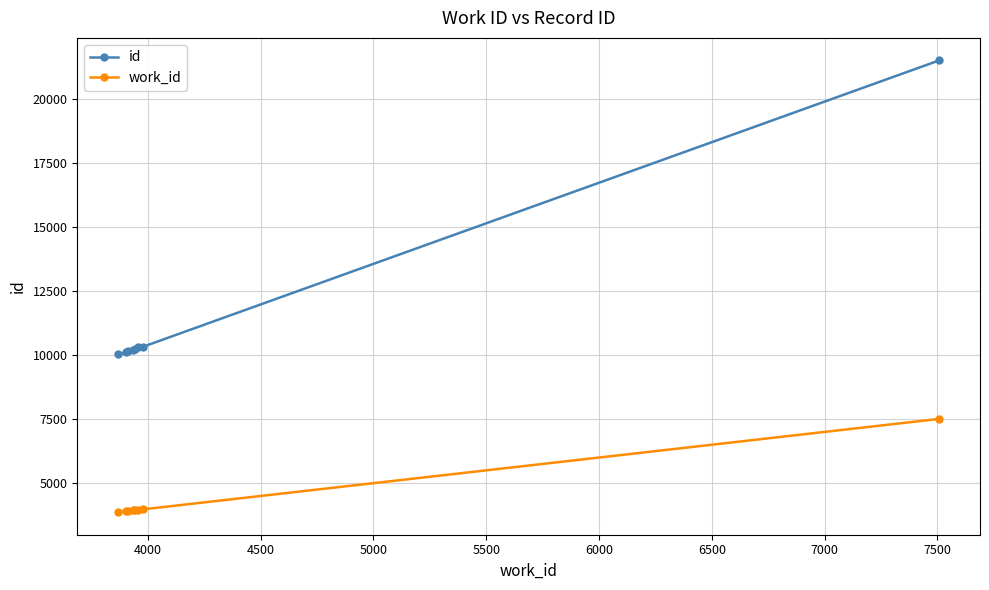

Which series has the widest spread of values?

id